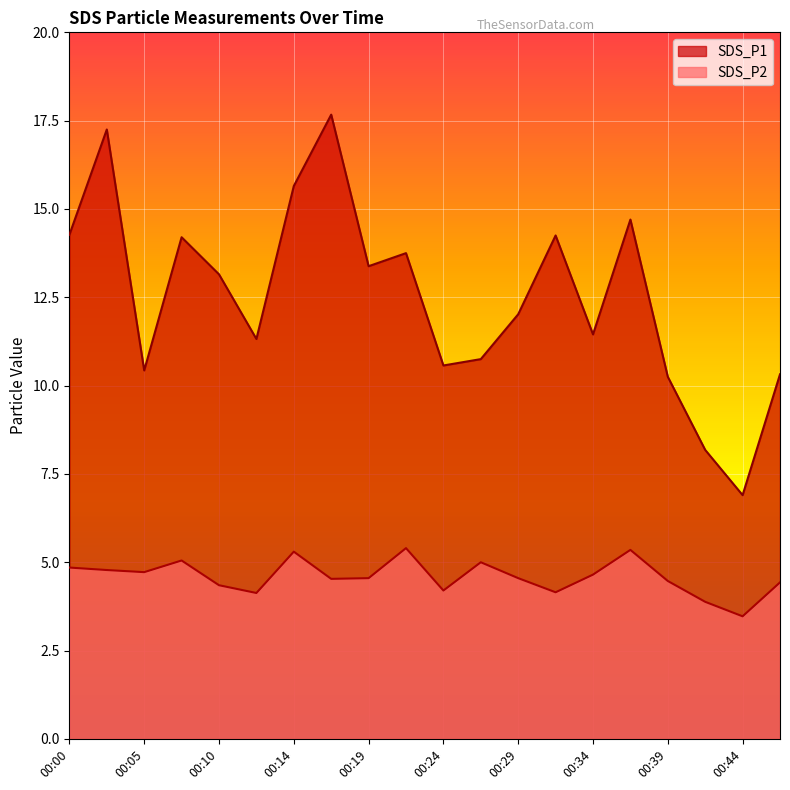

True or false: SDS_P2 and SDS_P1 intersect in this chart.

False